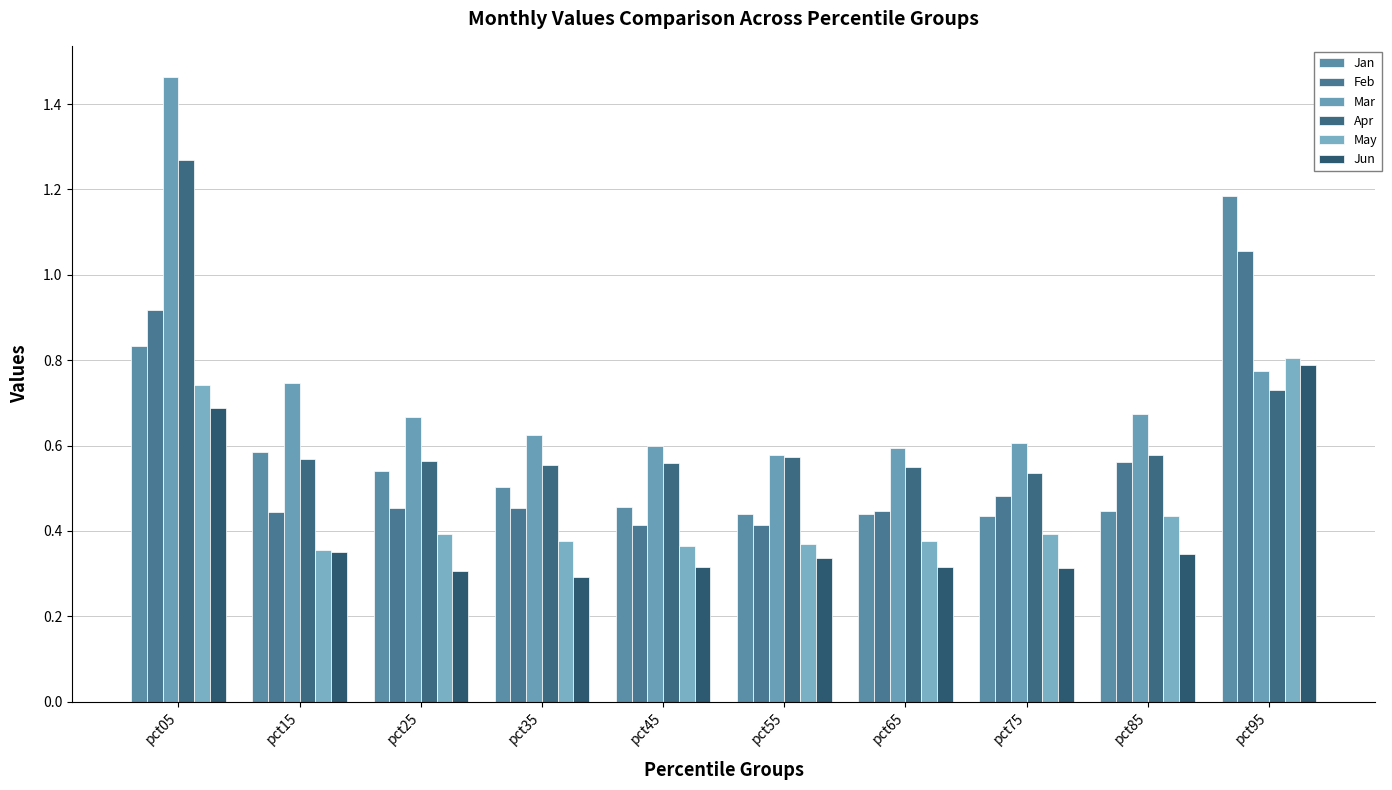

The Apr series shows 0.6 at pct25. True or false?

True